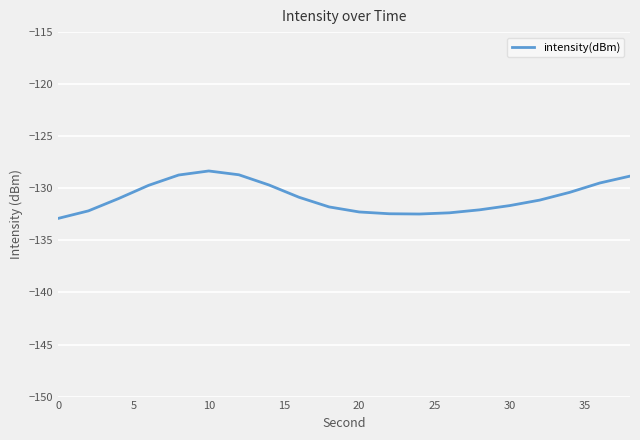

What is the difference between the maximum and minimum values?

4.6